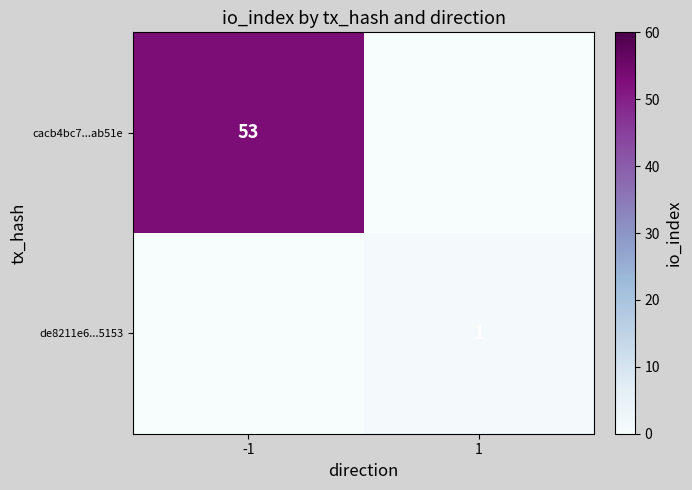

The value of de8211e6...5153 at 1 is 1. True or false?

True